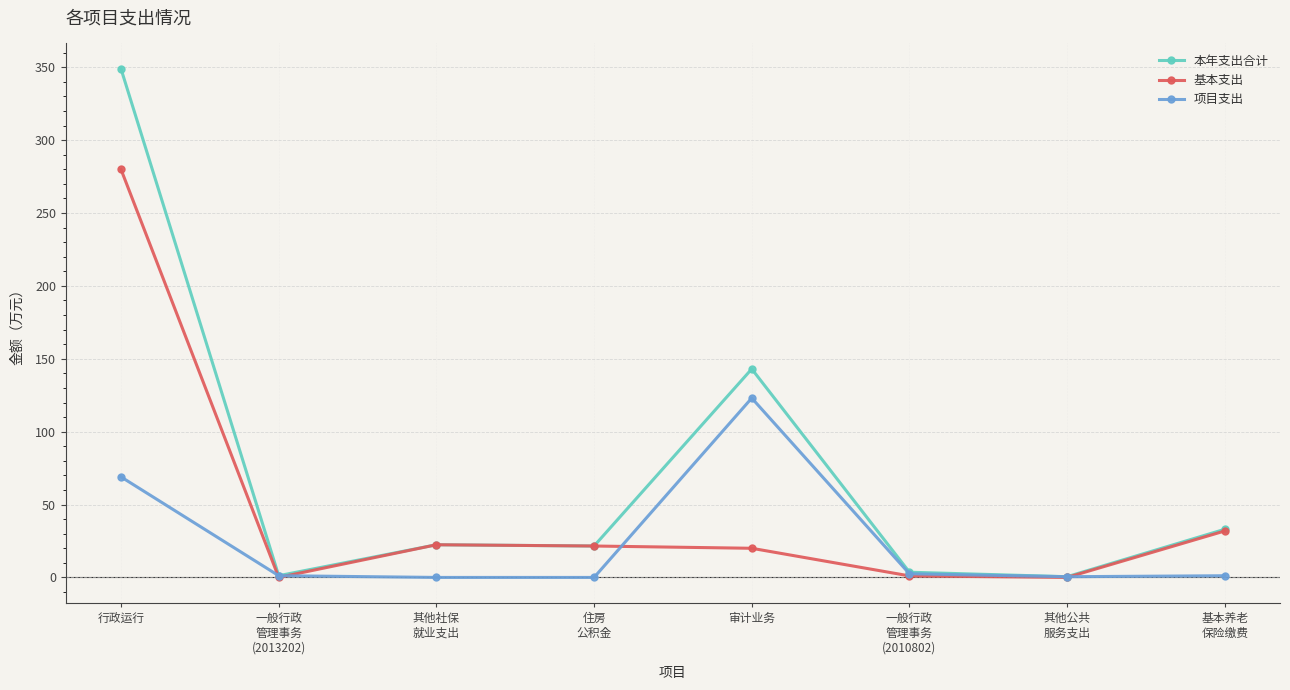

List the series in order of their overall mean, lowest first.

项目支出, 基本支出, 本年支出合计